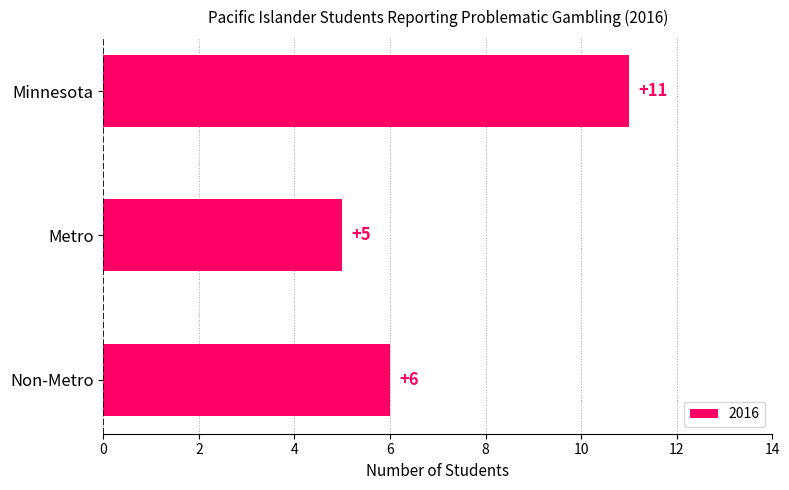

Reading top to bottom, list all the values displayed in this chart.

Minnesota=11	Metro=5	Non-Metro=6